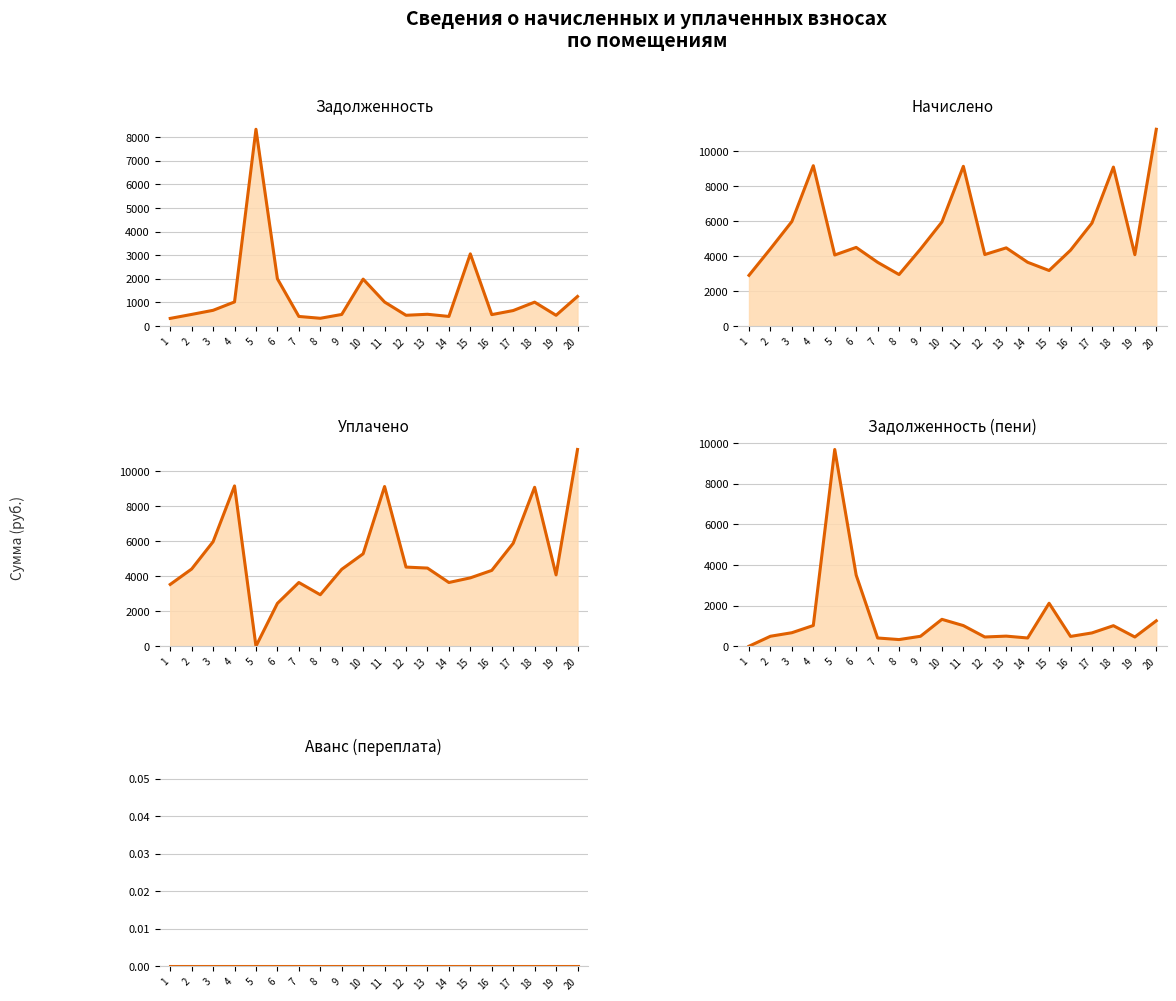

What is the total value across all series at 2?

9811.7